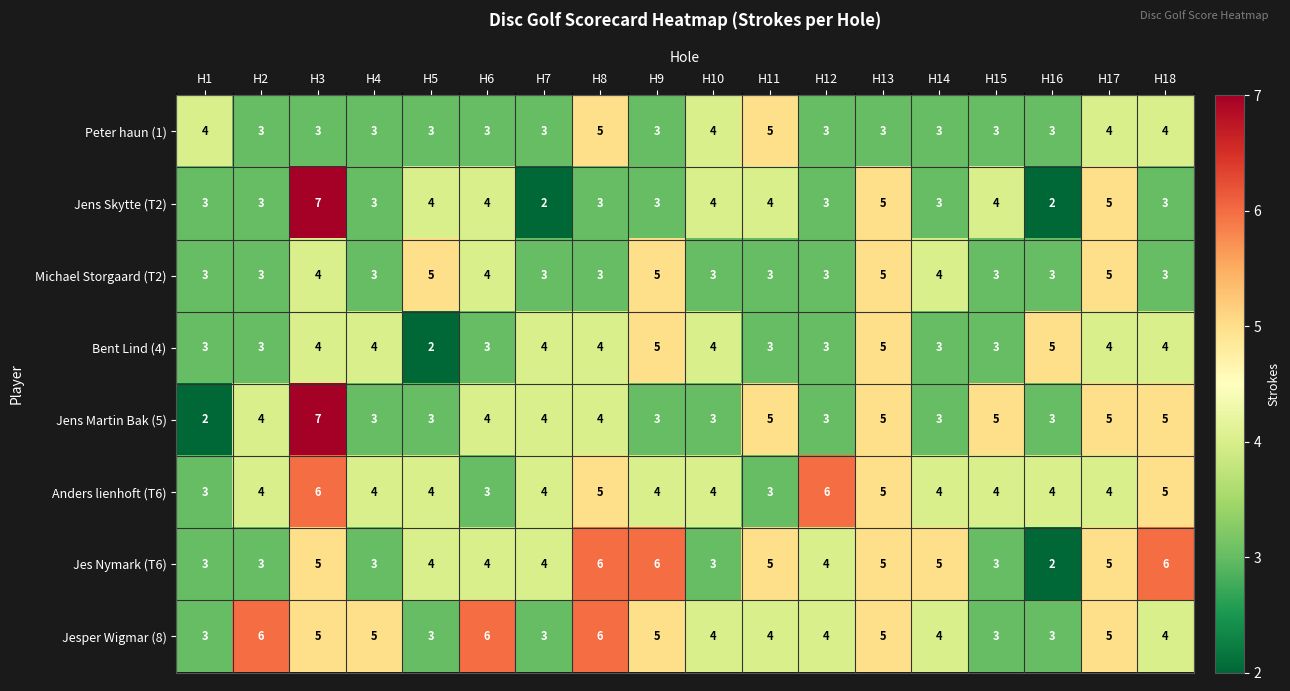

How many Jens Martin Bak (5) values are between 3 and 5?

16